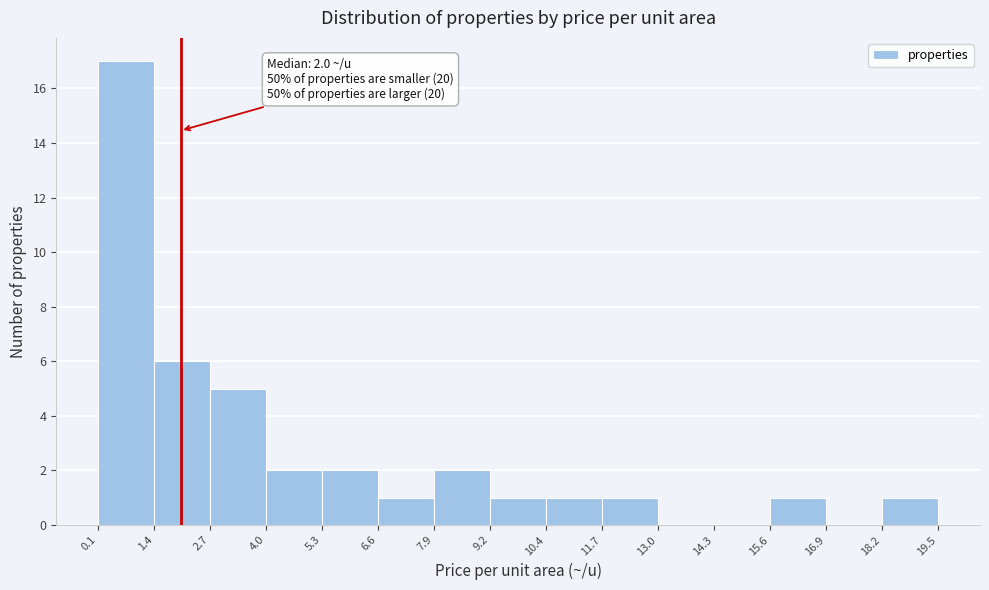

Which range on the x-axis has the tallest bar?

0.1 to 1.4